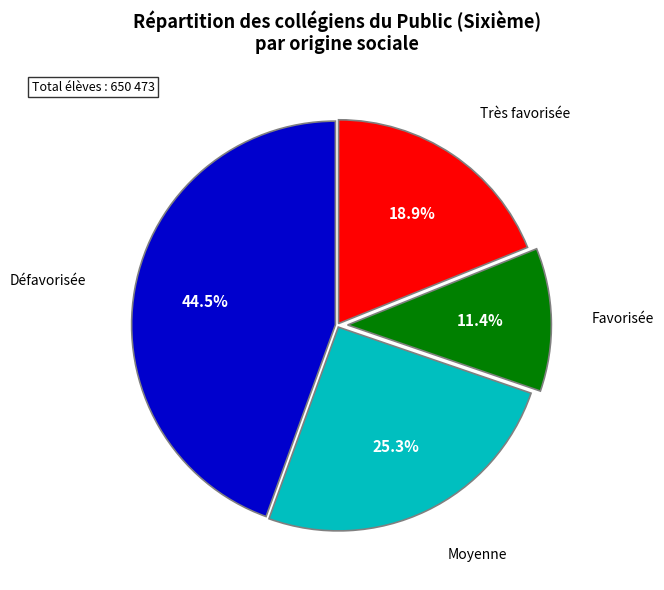

Is there a majority slice in this chart?

No